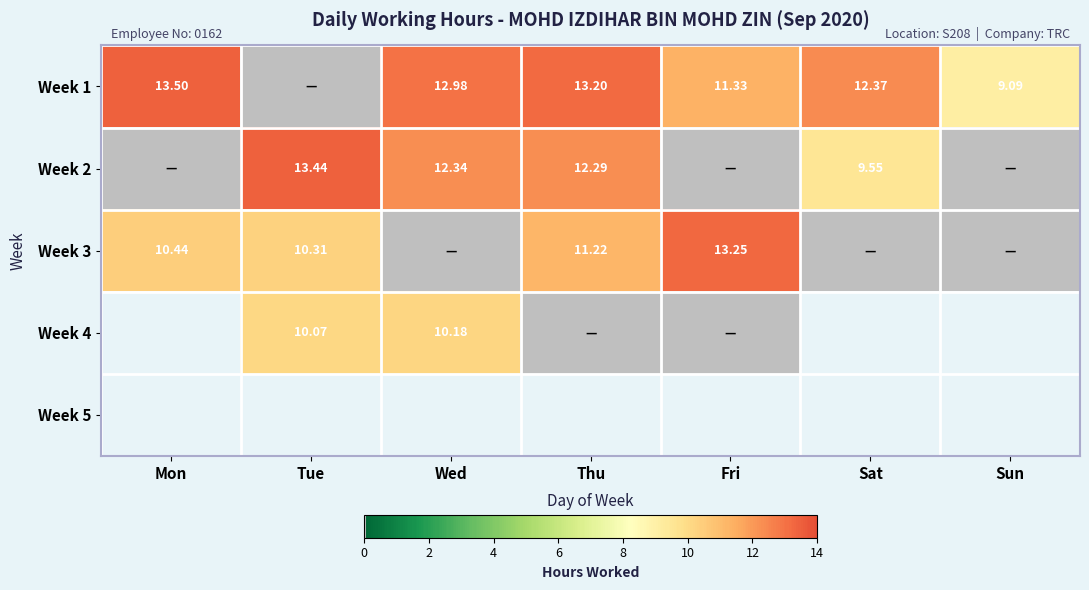

True or false: Week 2 has a value of 0.0 at Sun.

True